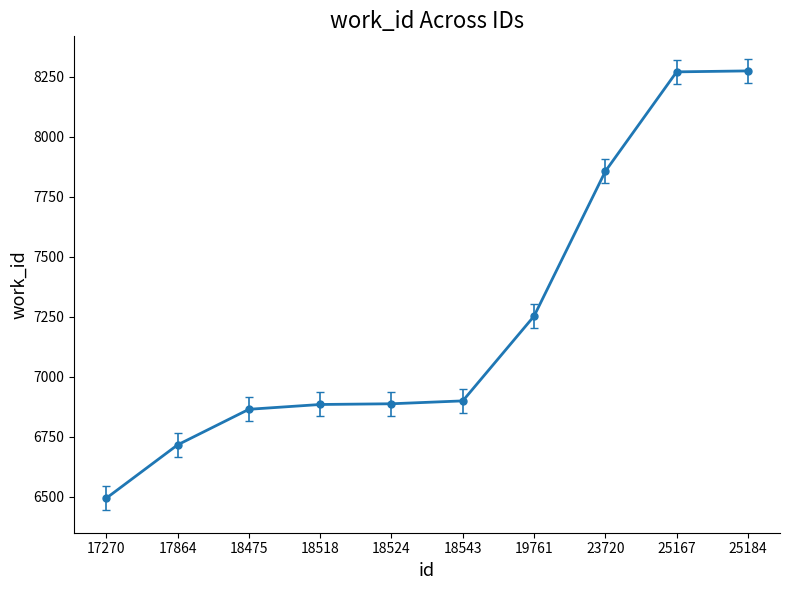

What is the minimum value shown in the chart?

6495